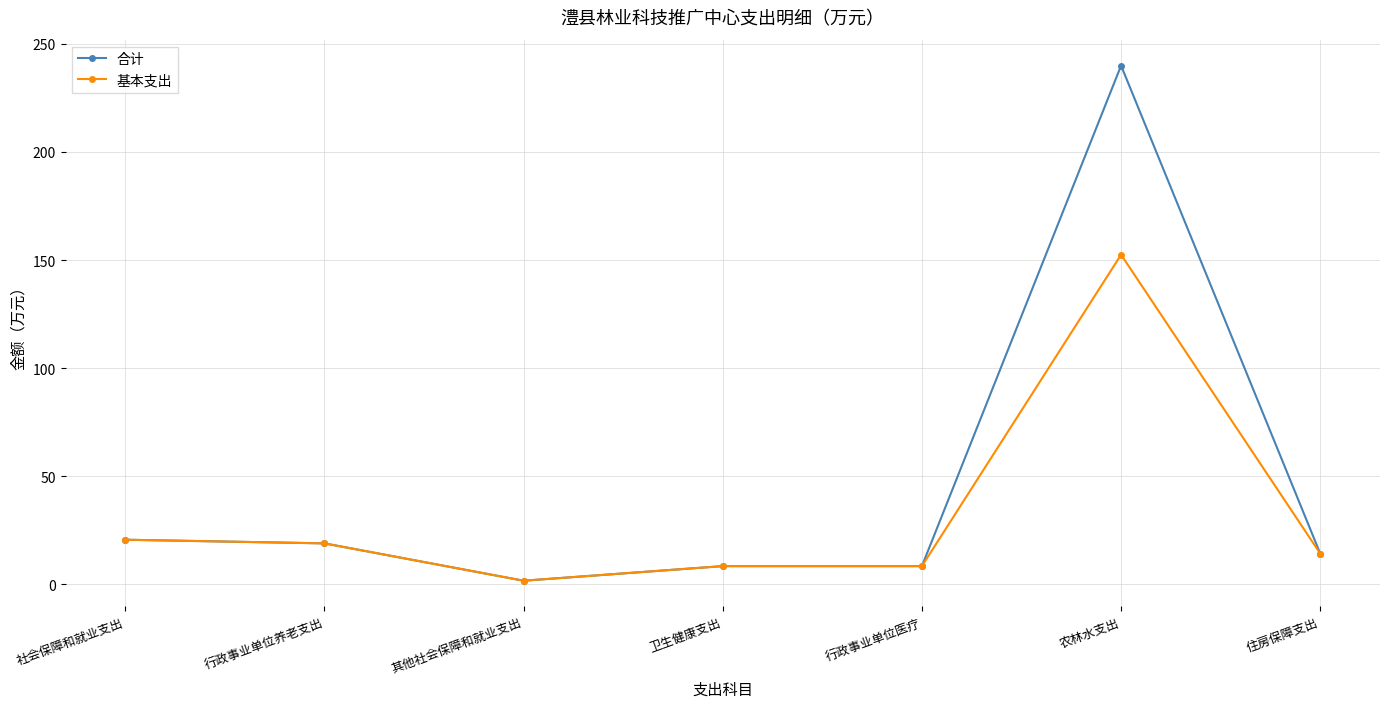

How many data points does each series have?

7